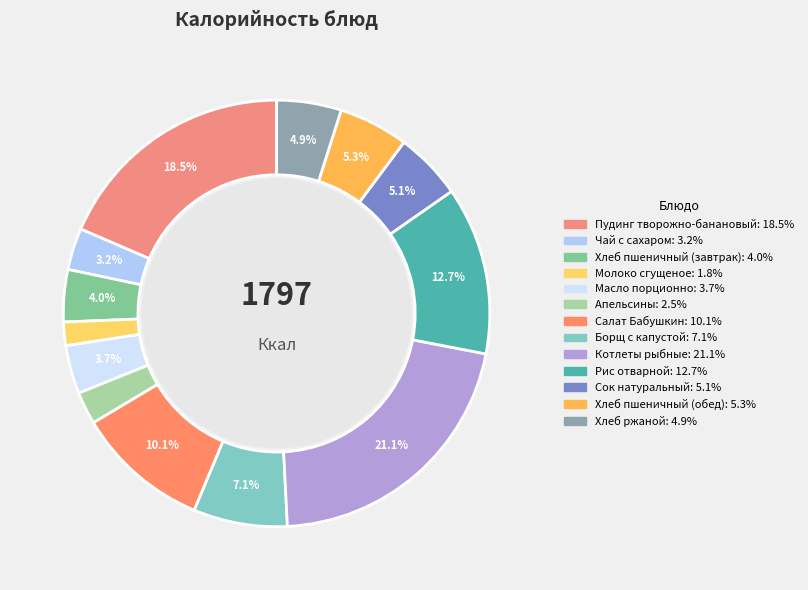

Between Котлеты рыбные and Салат Бабушкин, which is larger?

Котлеты рыбные